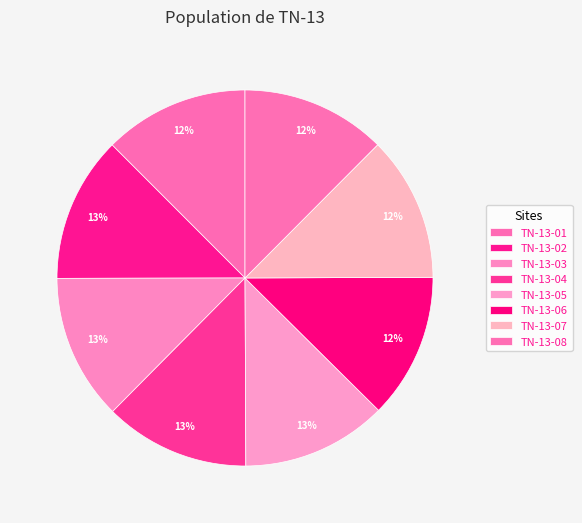

To the nearest percent, what is the combined percentage of TN-13-04 and TN-13-05?

25%